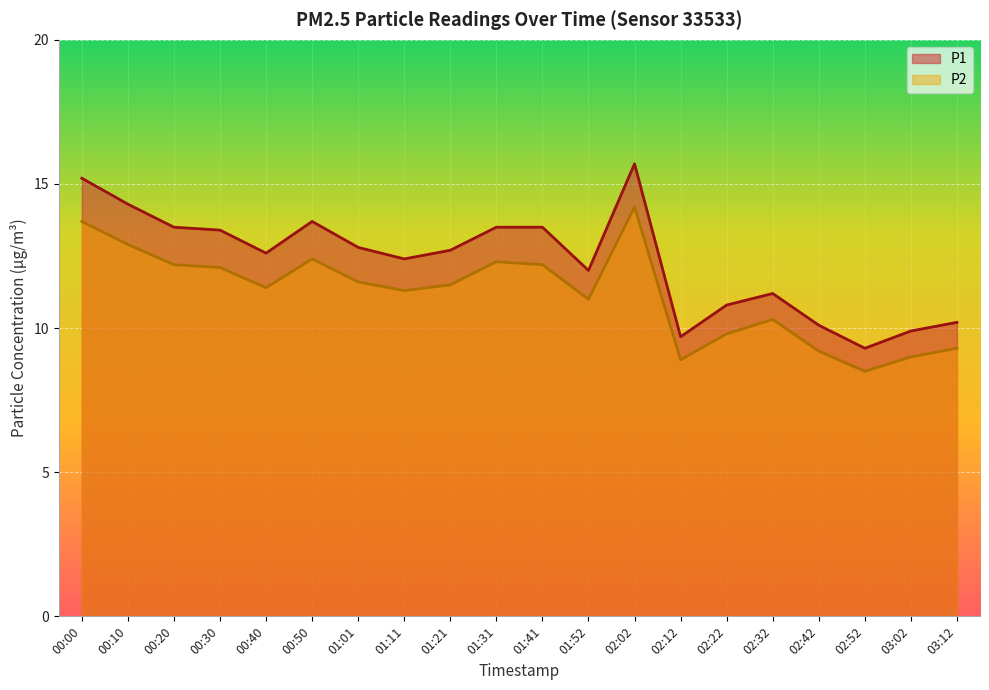

What is the difference between the highest and lowest values at 02:52?

0.8